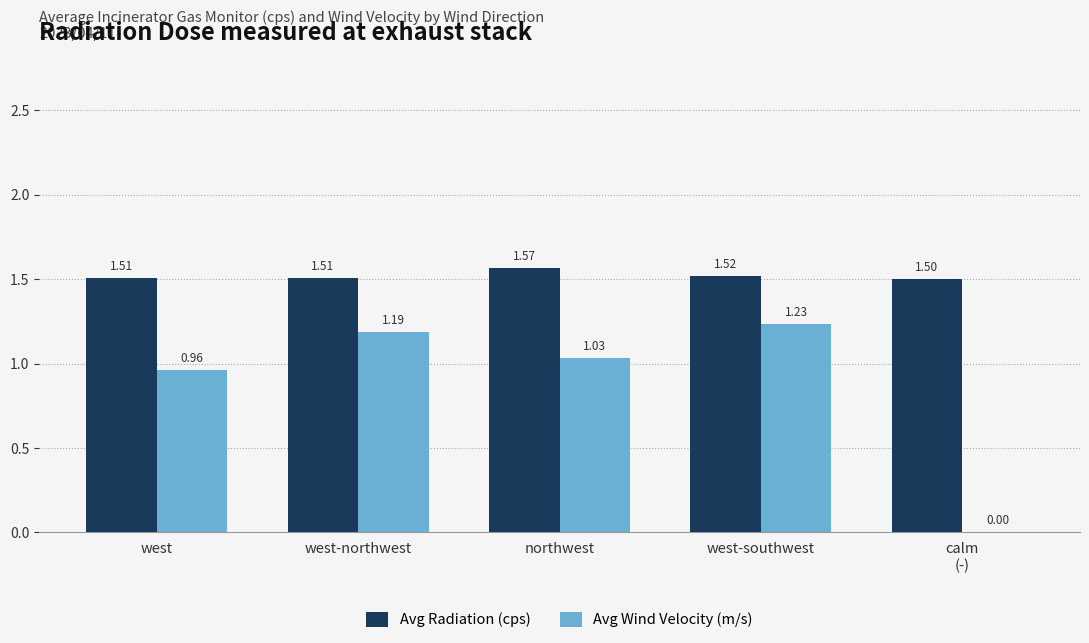

What is the sum of the Avg Wind Velocity (m/s) values at west-southwest and west-northwest?

2.4